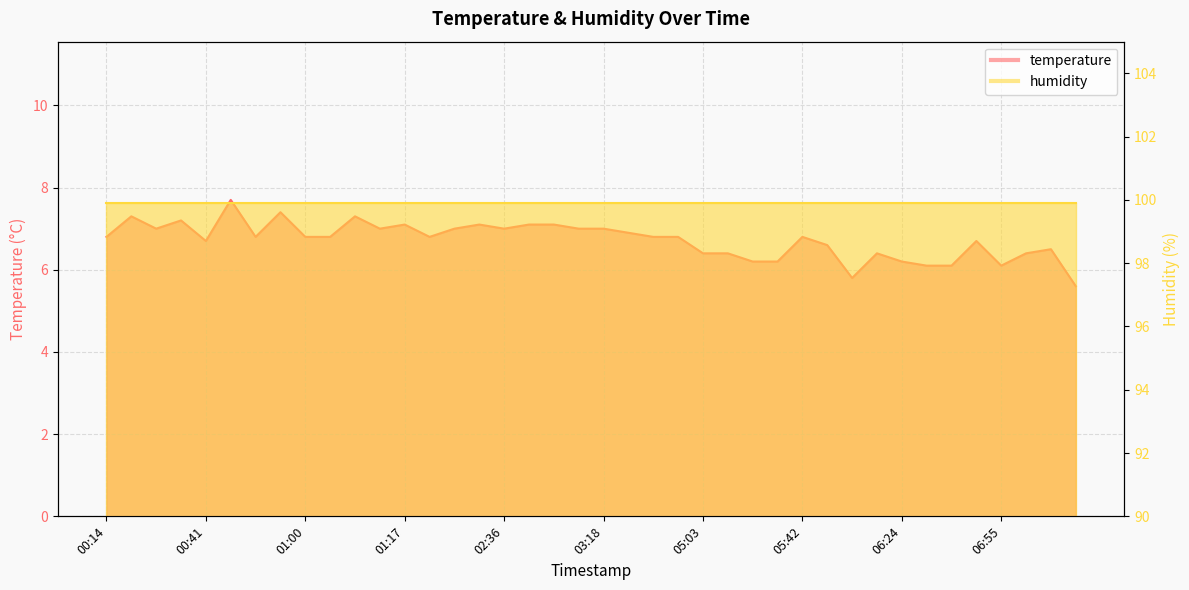

At which label is the value closest to 6?

06:43